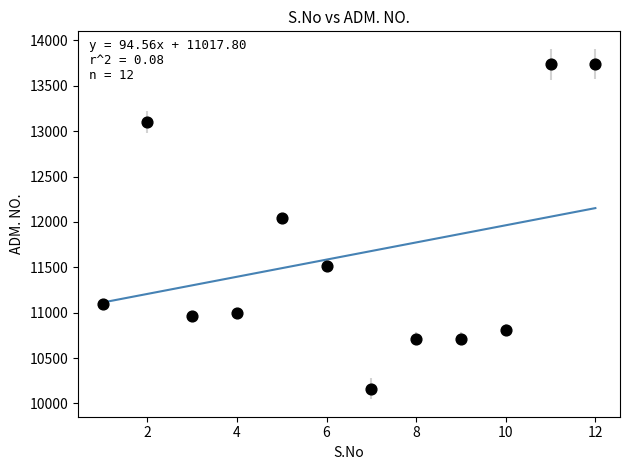

What is the average Y value?

11632